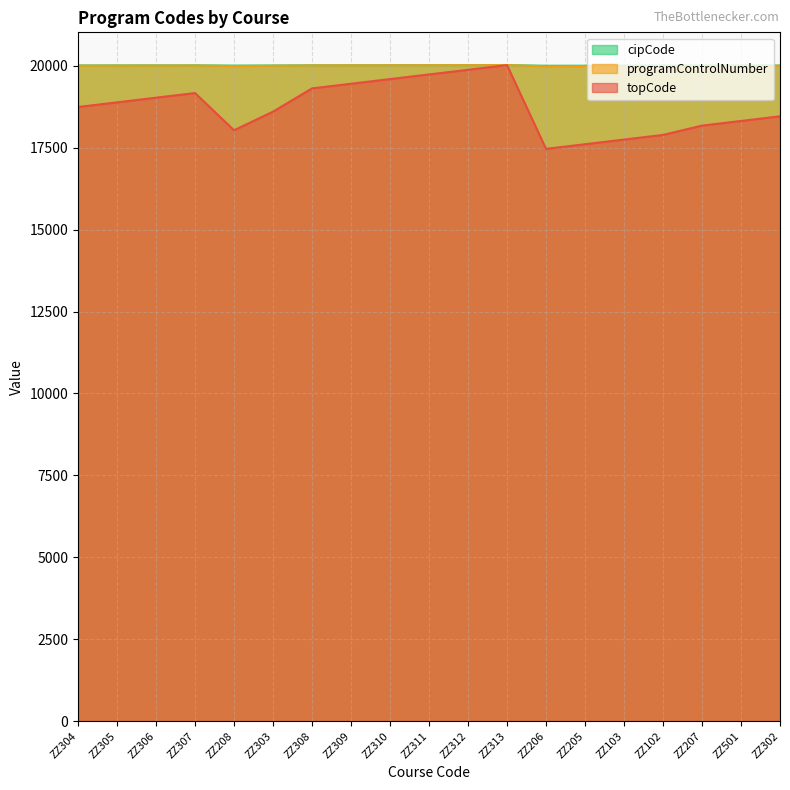

Which series has the widest spread of values?

topCode